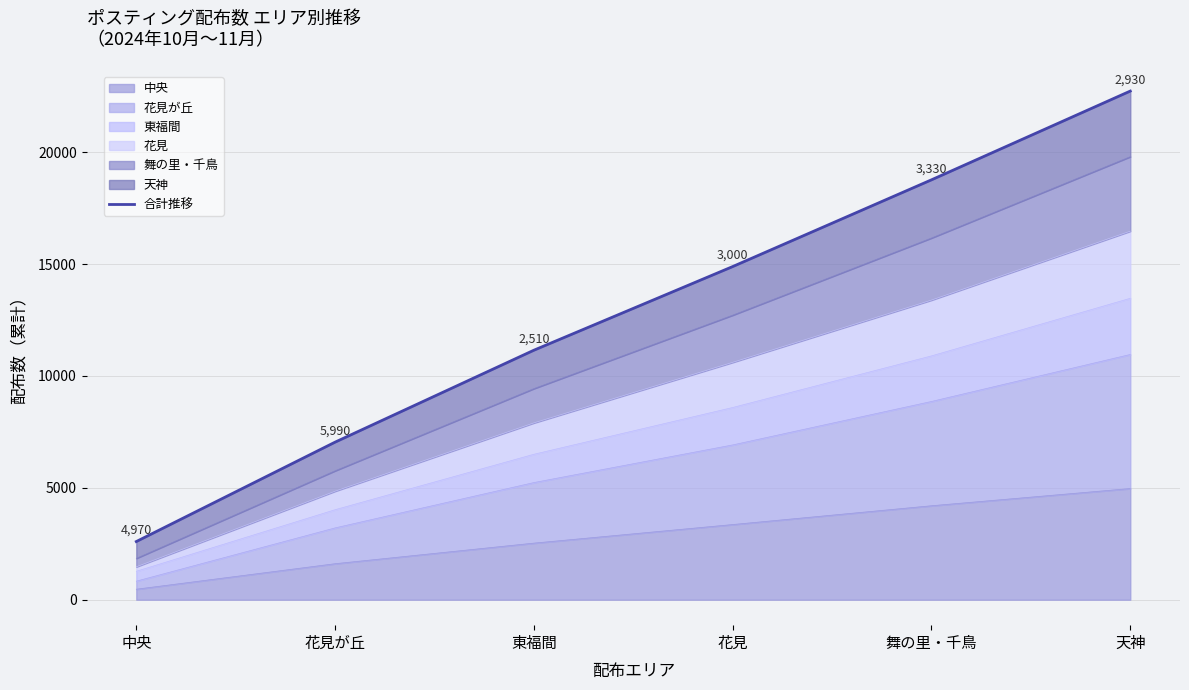

The value at 花見が丘 is 11704. True or false?

False